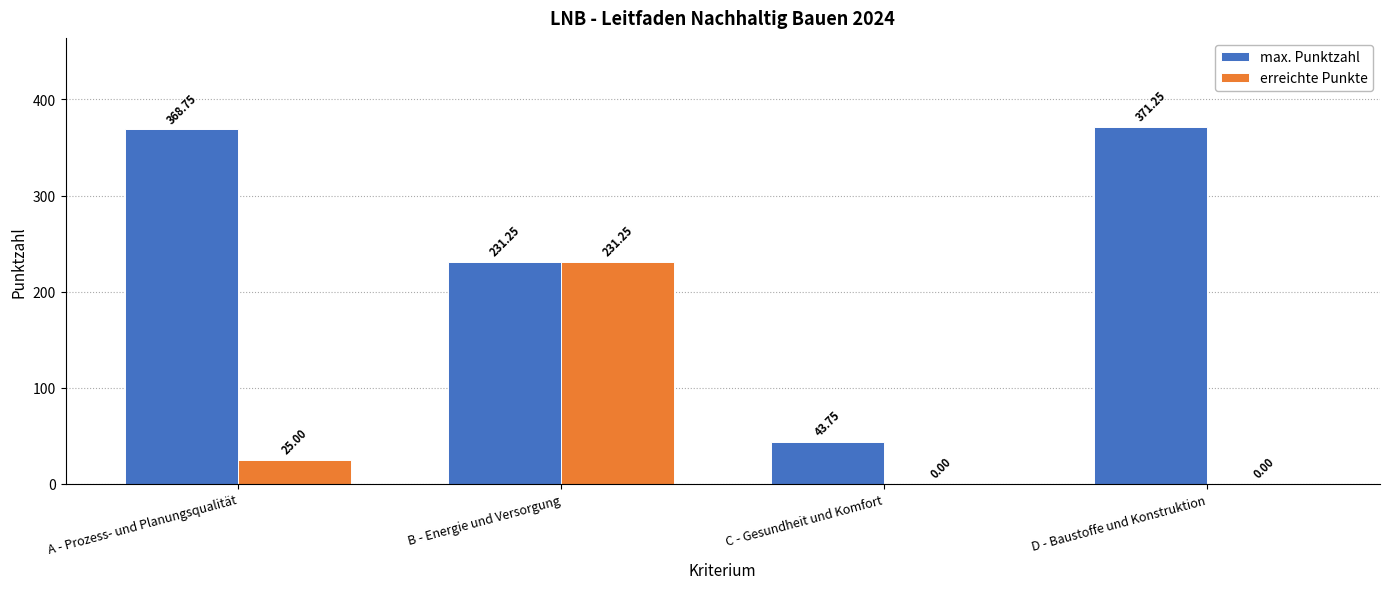

Which category has the highest value in the erreichte Punkte series?

B - Energie und Versorgung